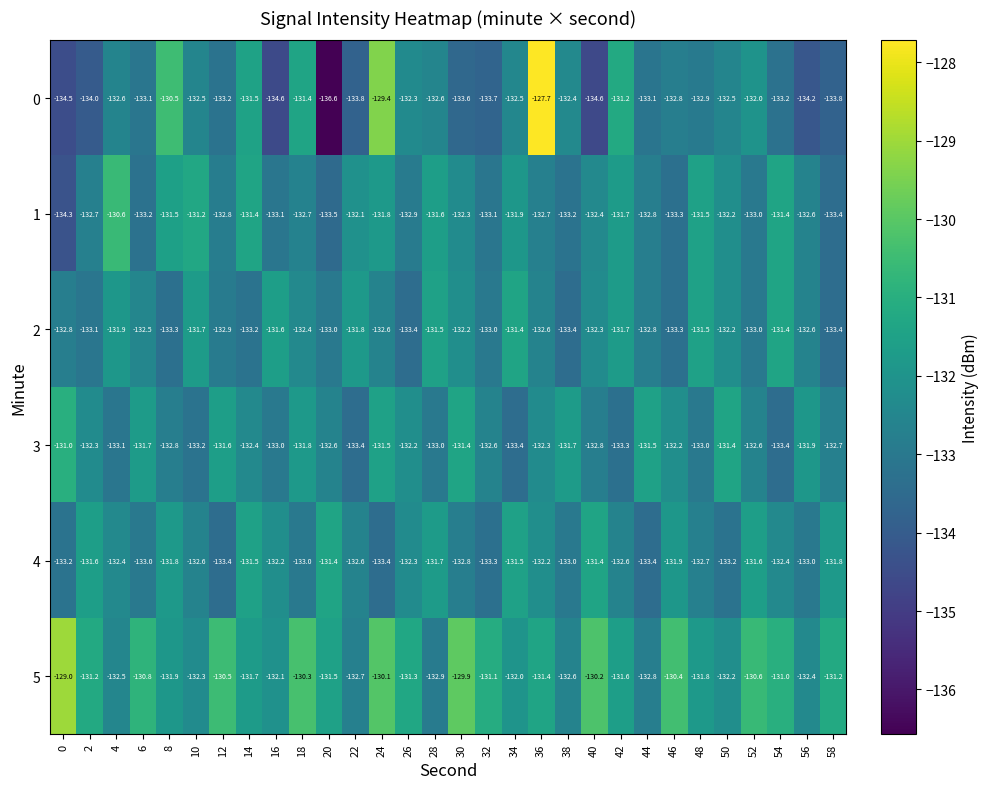

How many values in the 4 series exceed -132?

10